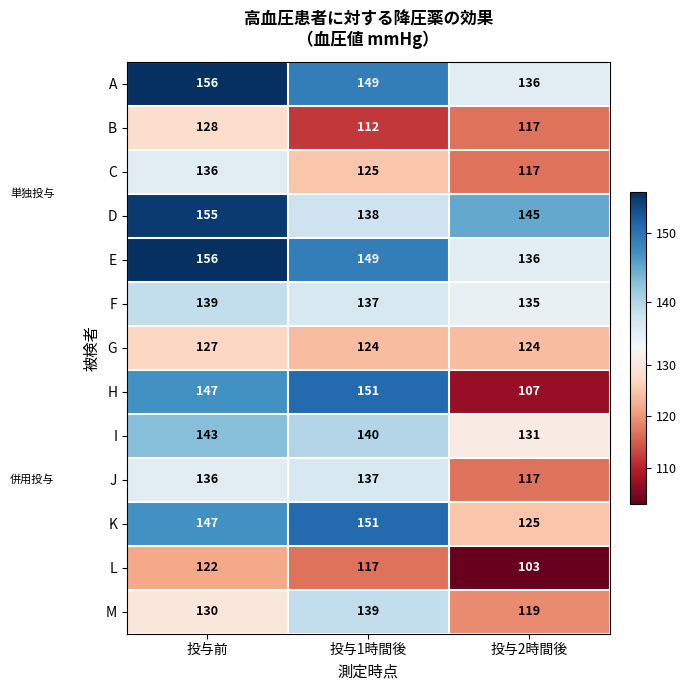

What is the smallest value displayed?

103